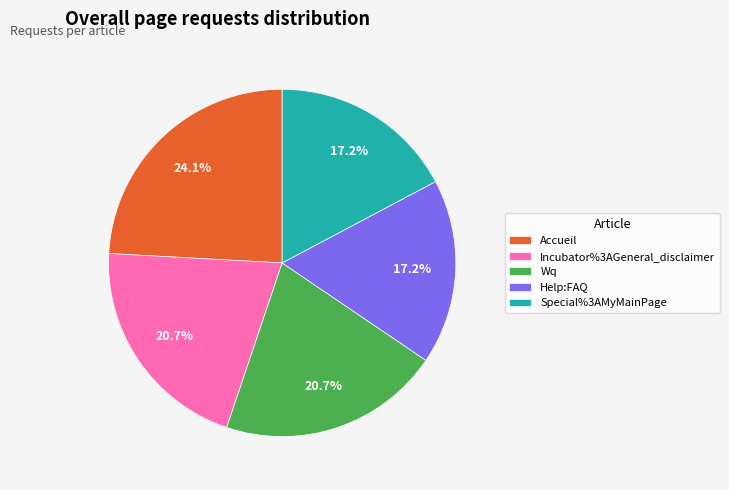

Is the sum of Help:FAQ and Special%3AMyMainPage greater than half?

No